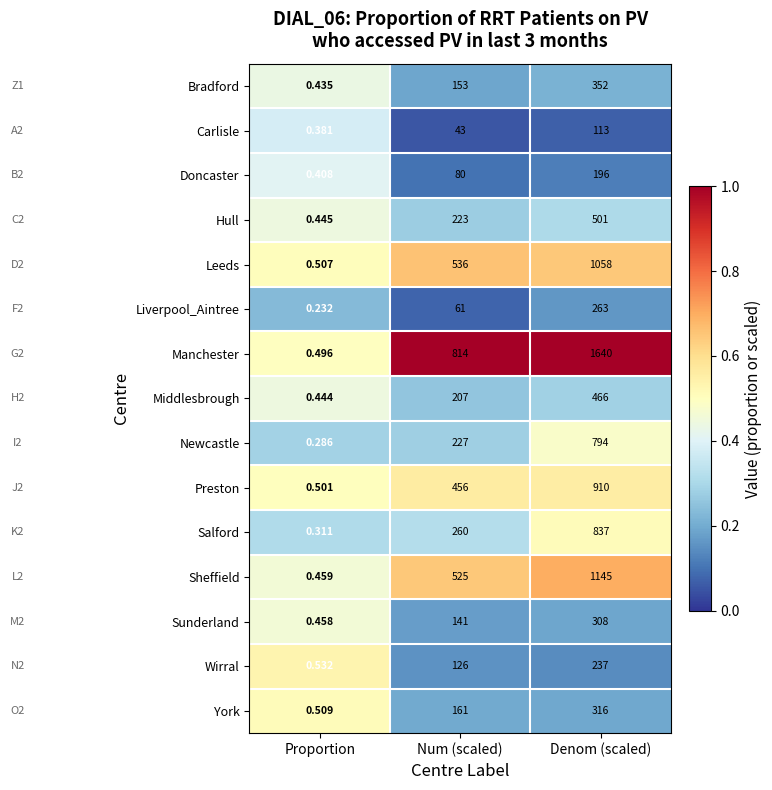

Which category has the lowest value in the Middlesbrough series?

Proportion